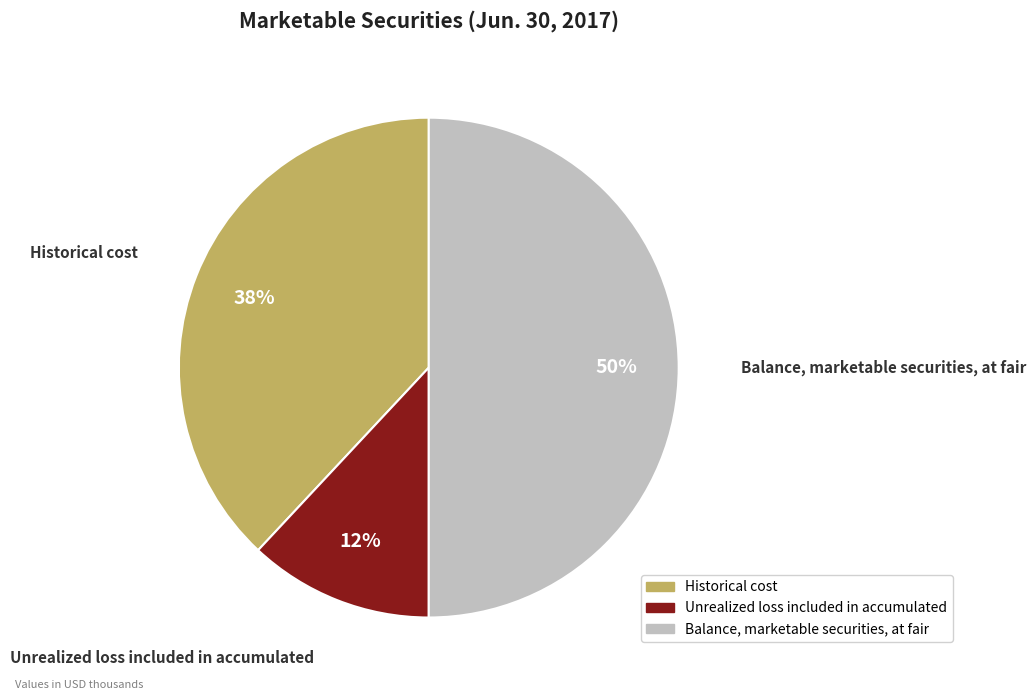

Does Unrealized loss included in accumulated represent more than half of the total?

No